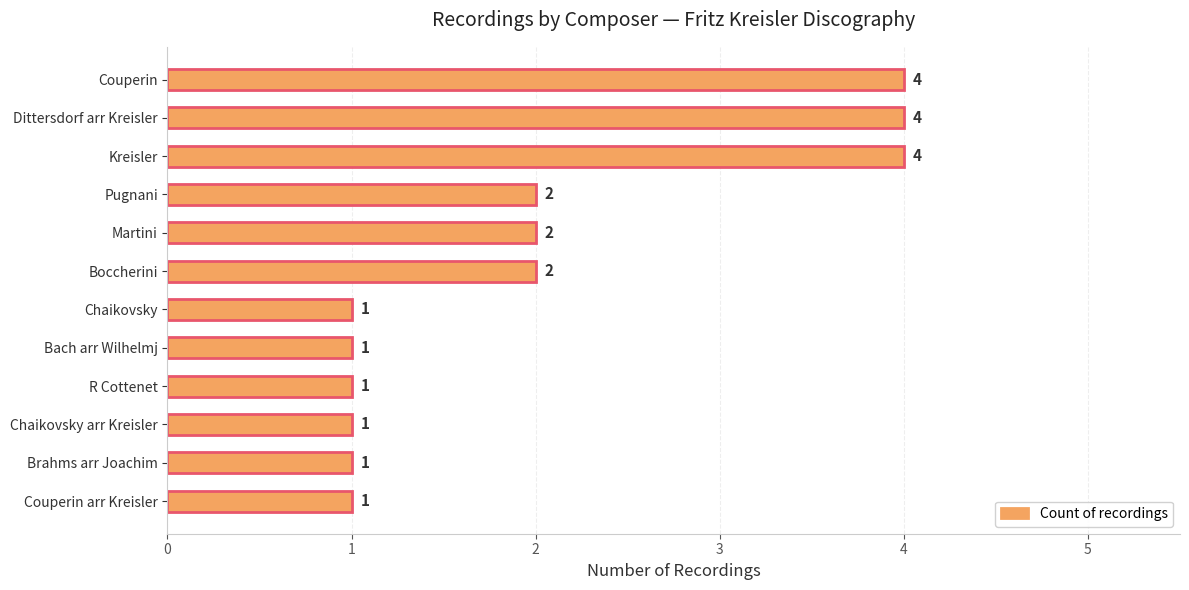

True or false: the data shows 4 at Couperin.

True